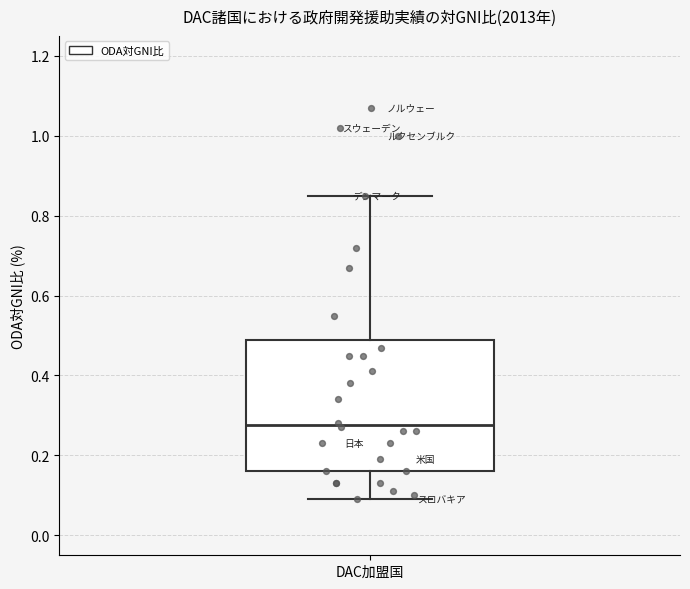

Transcribe this box plot: give where the median line is, the range the box spans, and where the two whiskers end, as read against the y-axis. The values are not printed on the chart, so give them approximately, as read against the axis.

median 0.28, box 0.16 to 0.50, whiskers 0.10 to 0.86